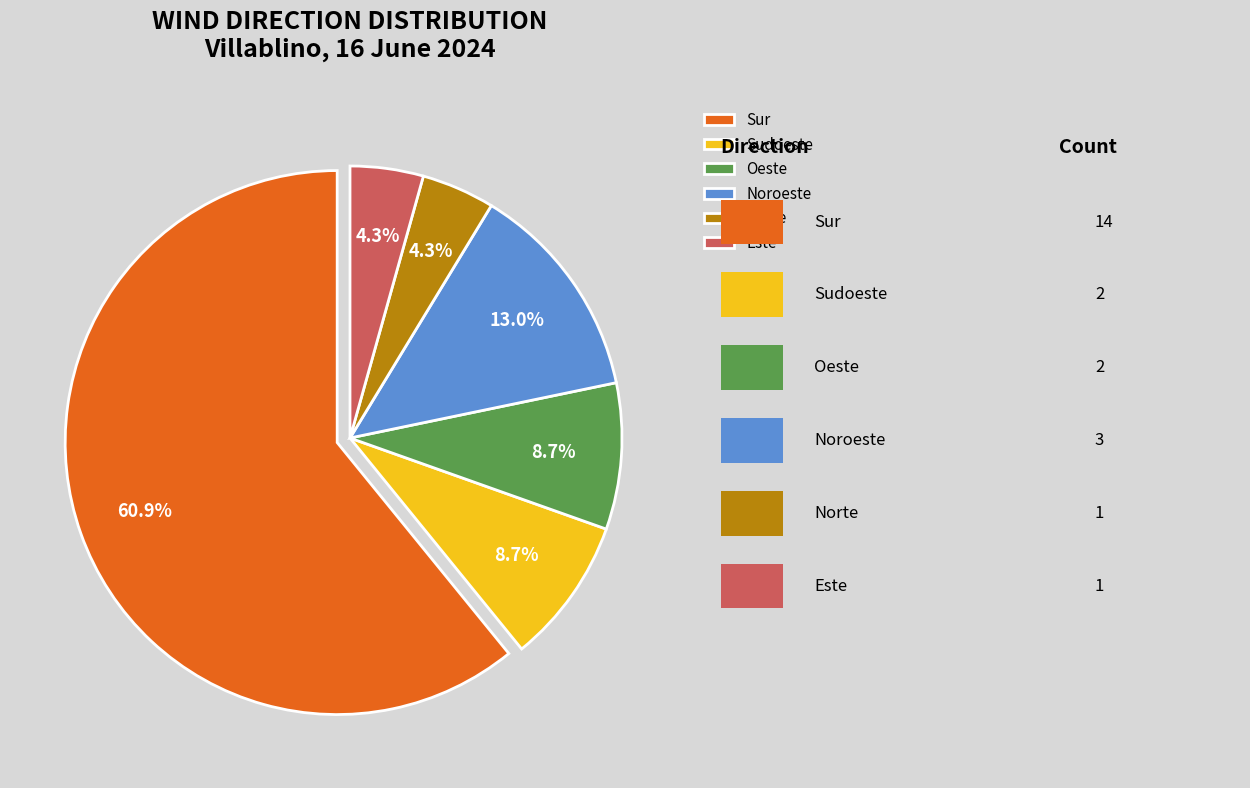

What portion of the pie excludes Oeste?

91.3%